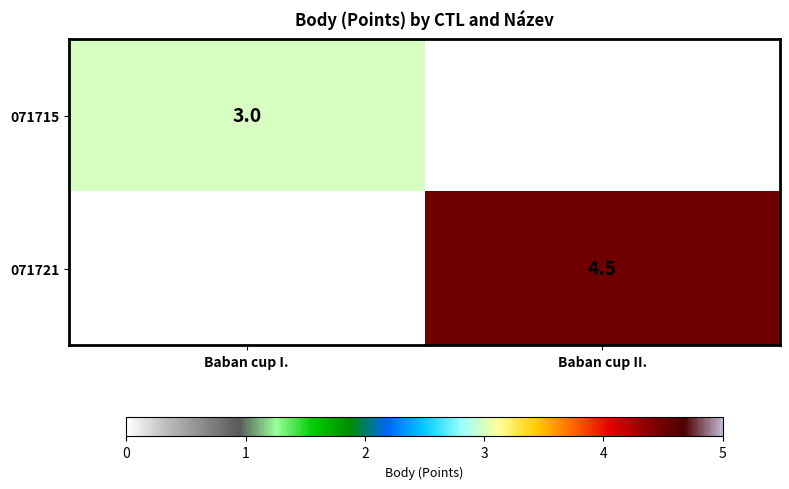

Is the value of 071721 at Baban cup II. greater than the value of 071715 at Baban cup I.?

Yes